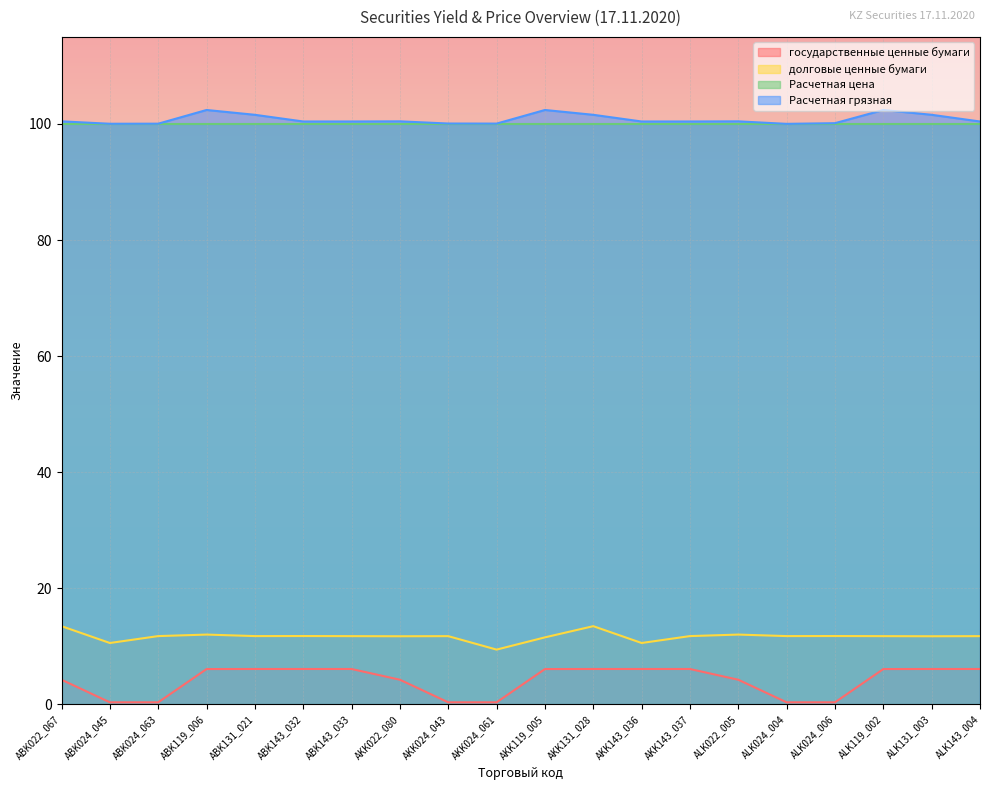

True or false: государственные ценные бумаги has more than 1 points higher than both neighbors.

False